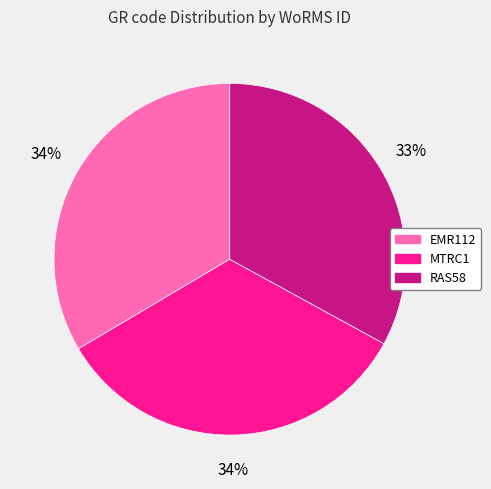

Is RAS58 the majority of the pie?

No